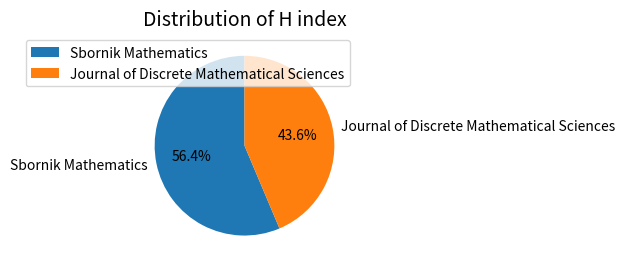

To the nearest percent, what is the average slice percentage?

50%